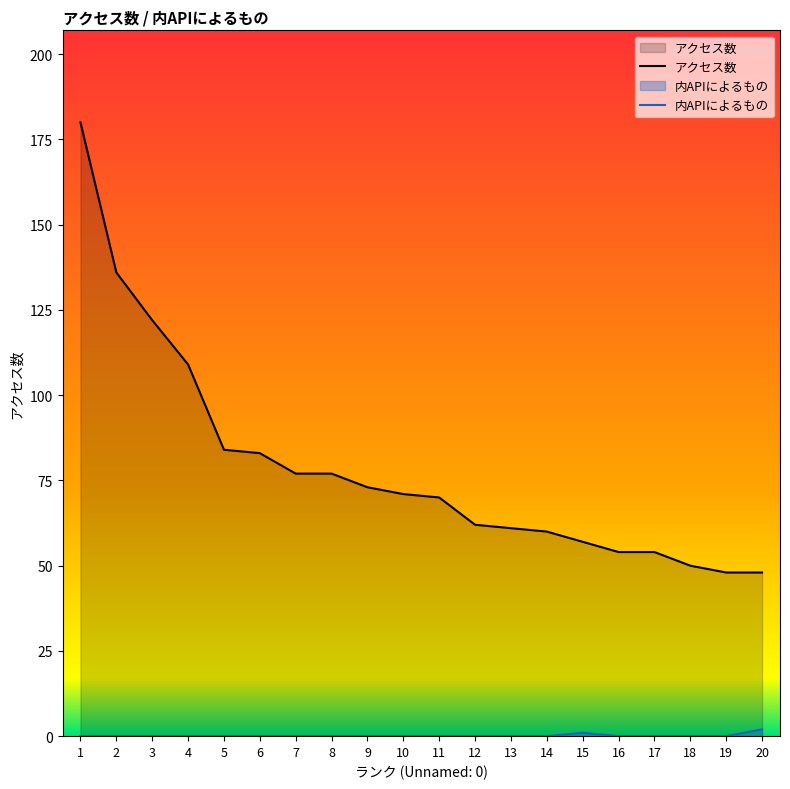

What is the total value across all series at 17?

54